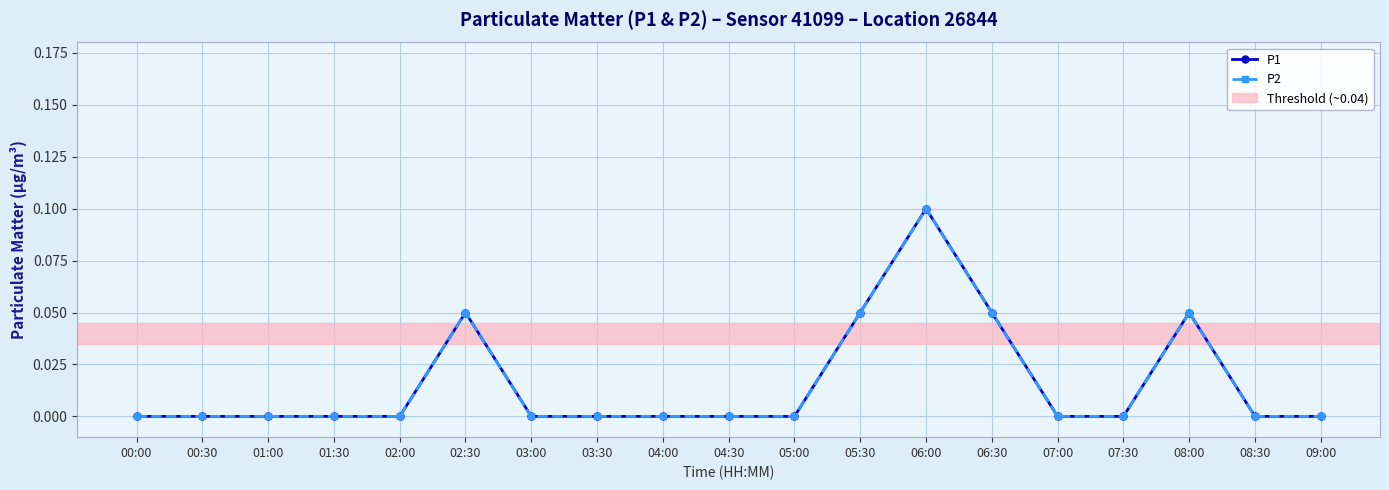

At how many categories does at least one series exceed 0?

5